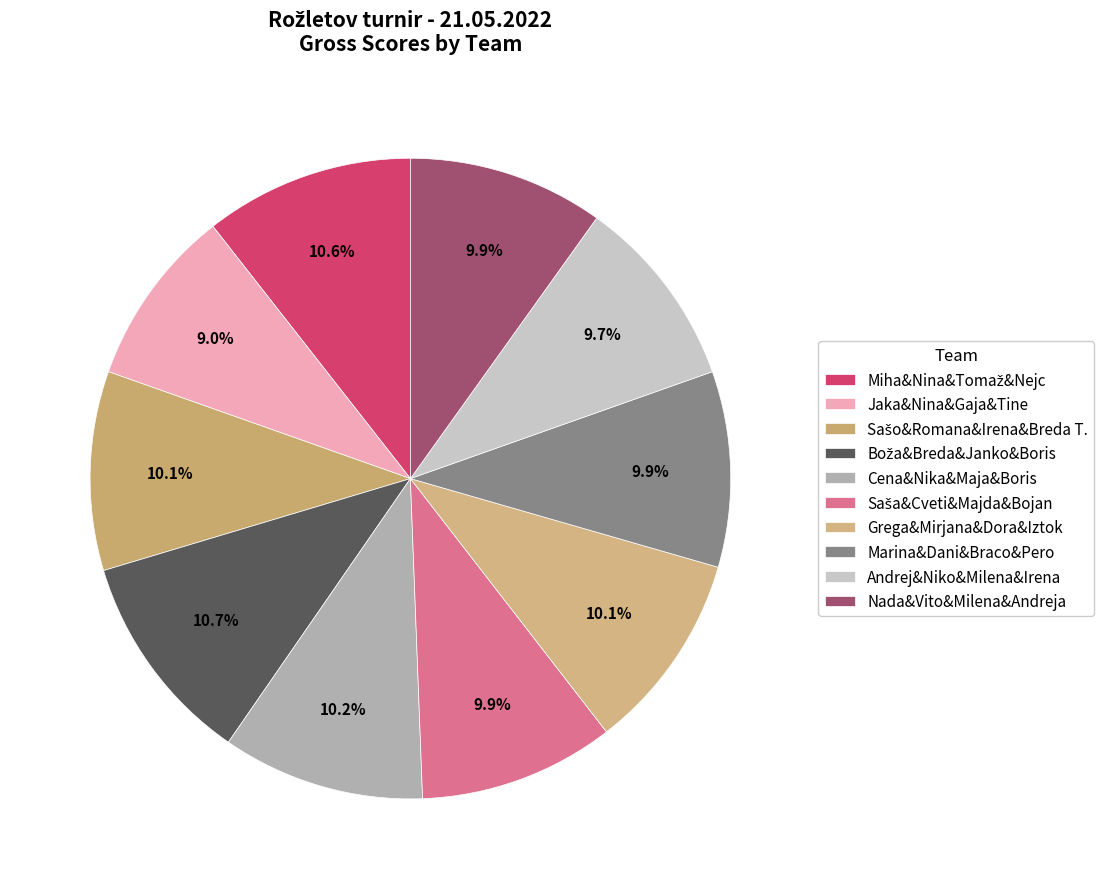

What percentage is the Andrej&Niko&Milena&Irena slice, to the nearest percent?

10%